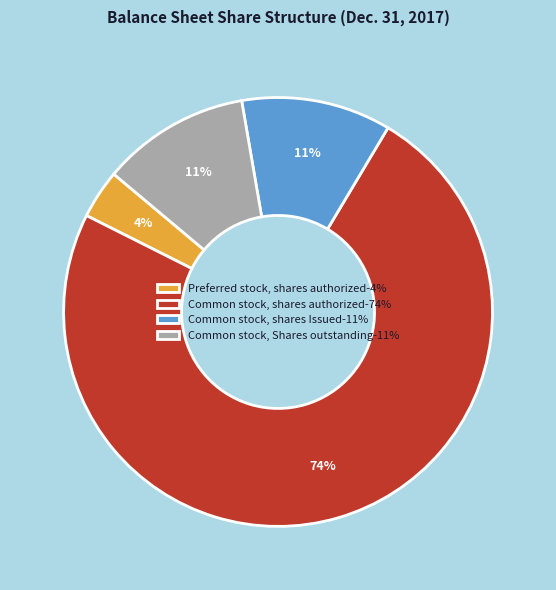

Which has a higher value, Common stock, Shares outstanding-11% or Preferred stock, shares authorized-4%?

Common stock, Shares outstanding-11%